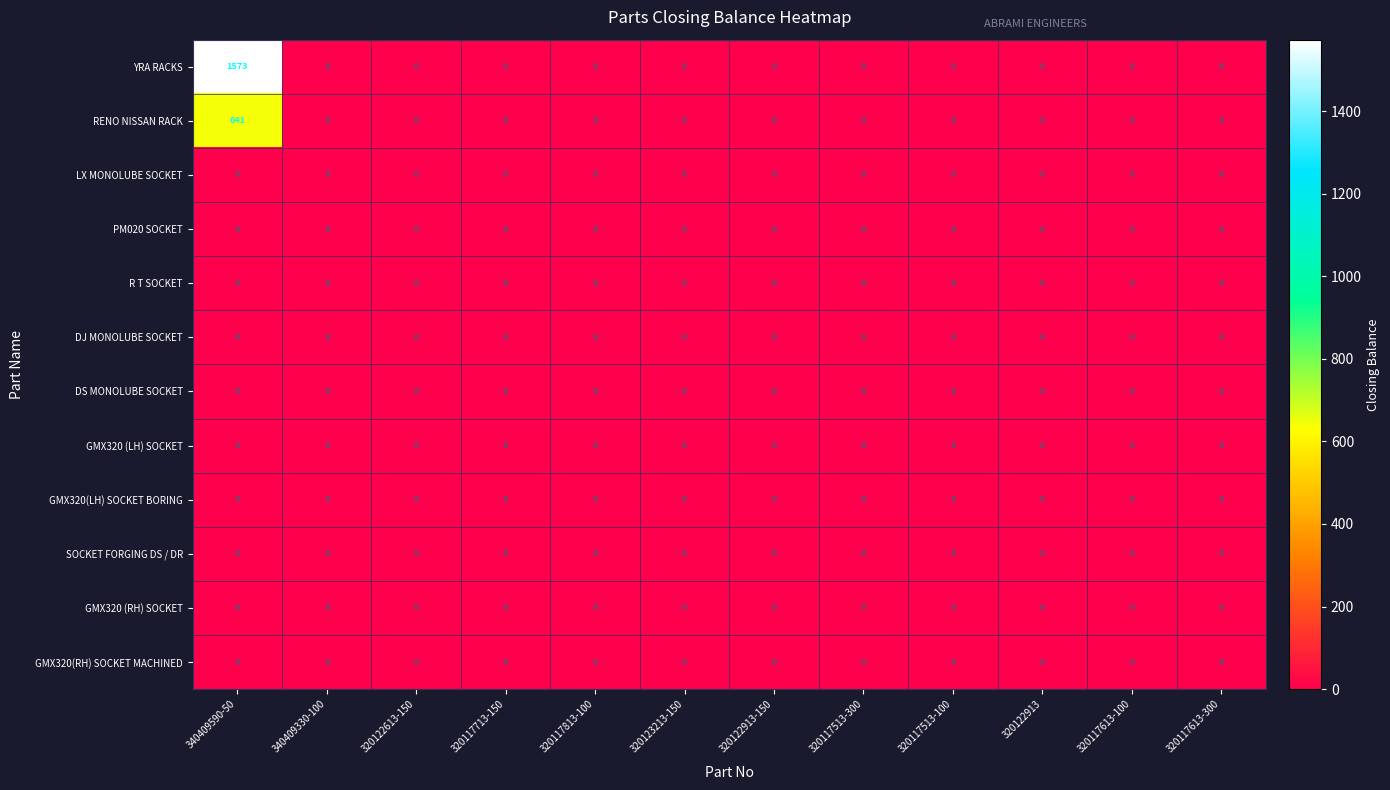

The DS MONOLUBE SOCKET series shows 0 at 320117613-100. True or false?

True